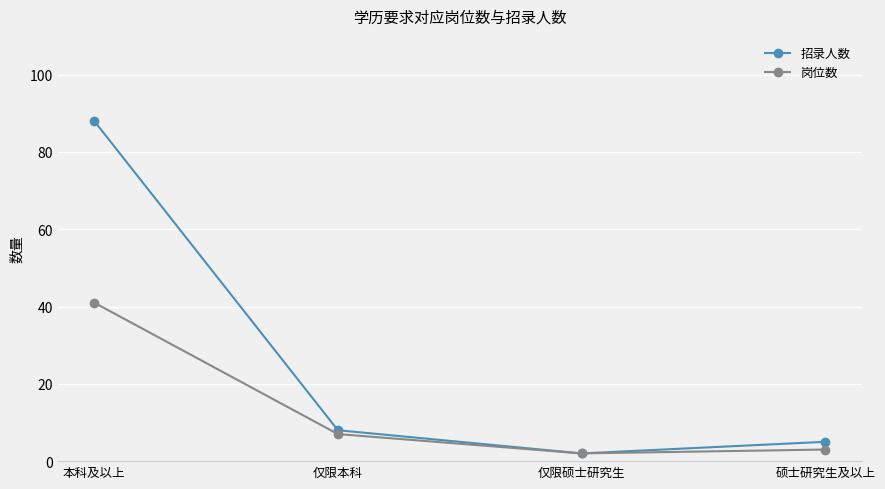

Where is 招录人数 nearest to the value 45?

仅限本科